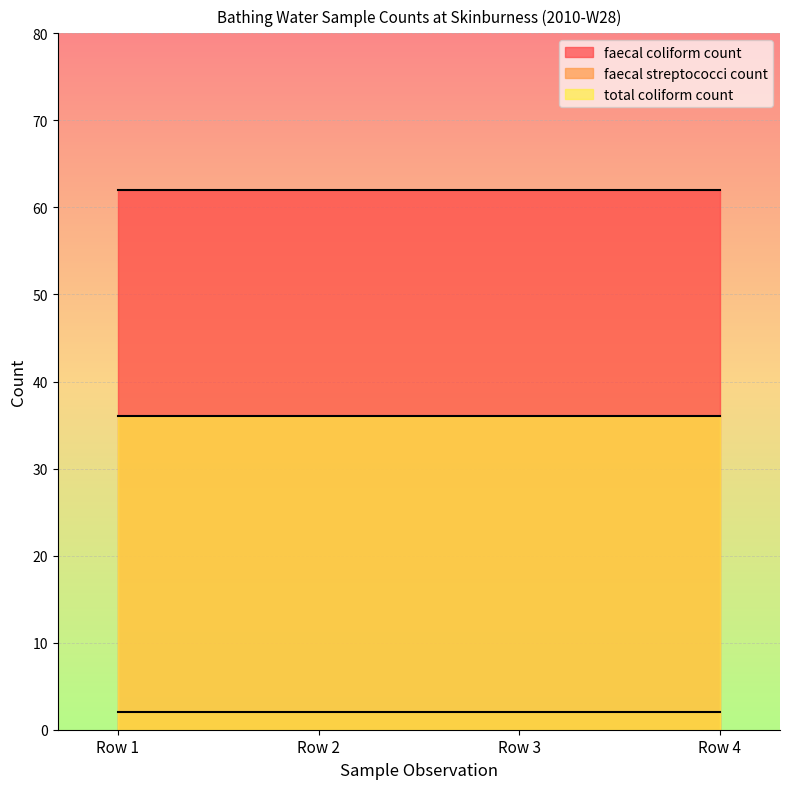

Rank the series by their maximum value, from lowest to highest.

faecal streptococci count, total coliform count, faecal coliform count